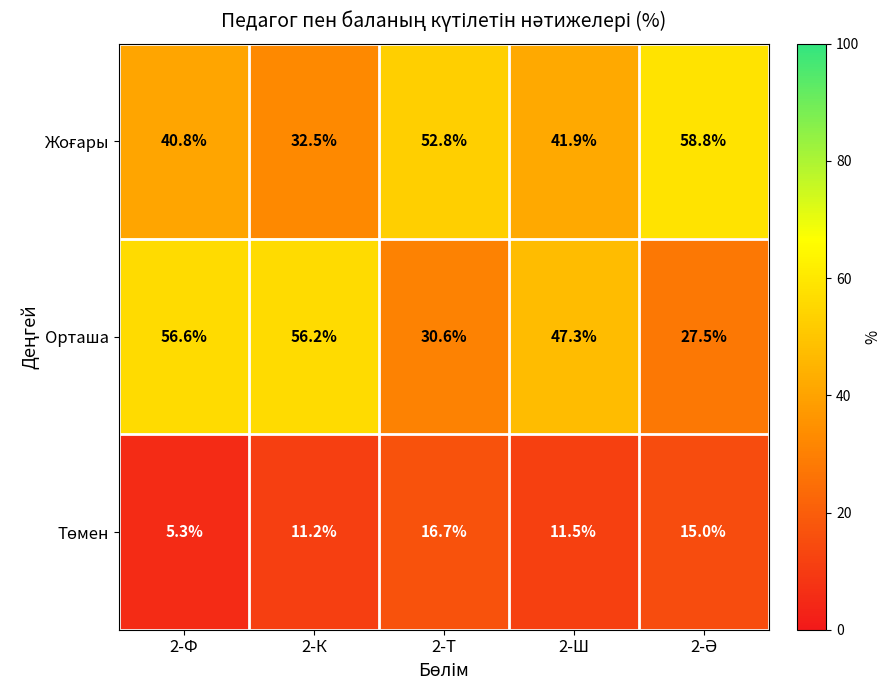

At which category is the sum across all series the highest?

2-Ф